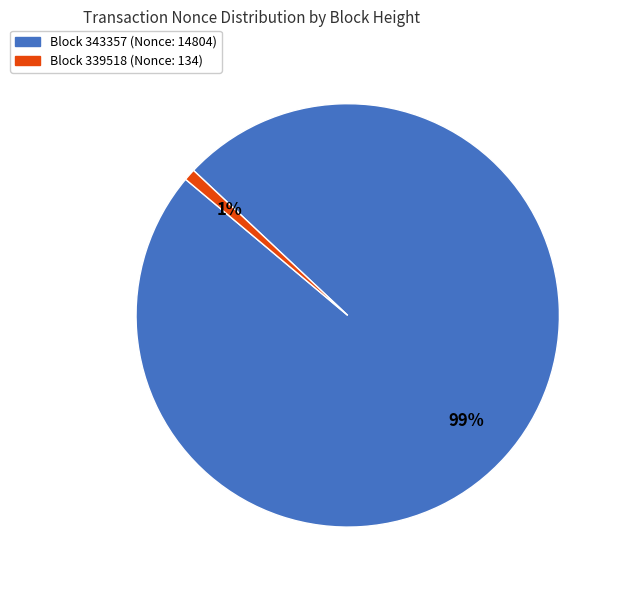

How many segments does this pie chart have?

2